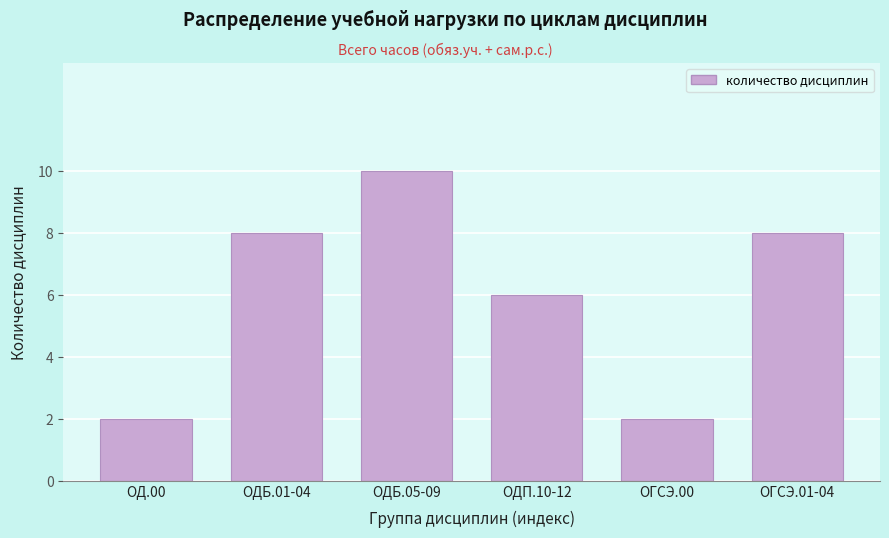

Reading left to right, transcribe all the data shown in this chart.

ОД.00=2	ОДБ.01-04=8	ОДБ.05-09=10	ОДП.10-12=6	ОГСЭ.00=2	ОГСЭ.01-04=8